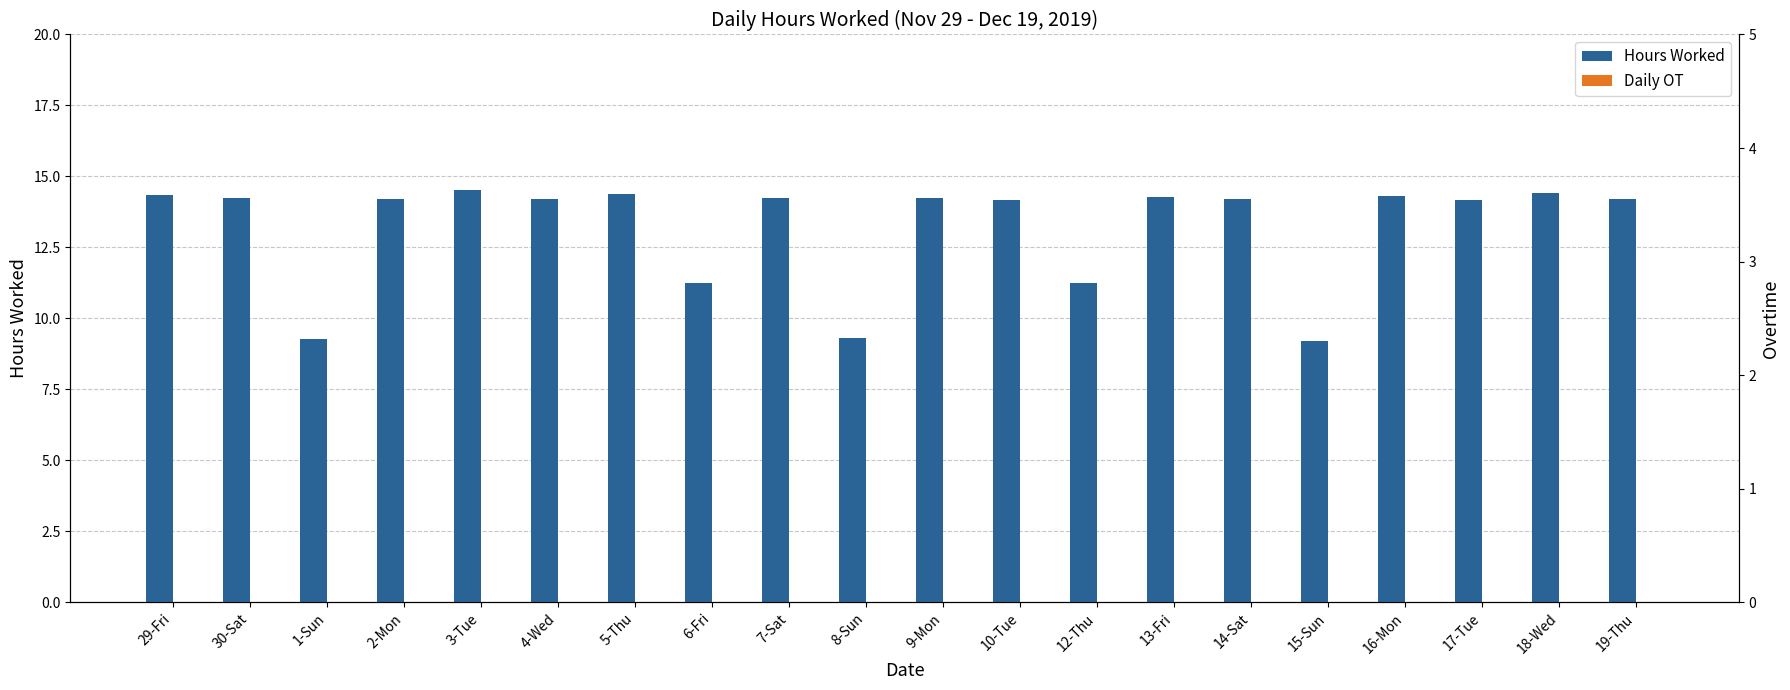

Reading left to right, extract all data points from this chart.

Hours Worked: 14.3	14.2	9.3	14.2	14.5	14.2	14.4	11.3	14.2	9.3	14.2	14.2	11.2	14.3	14.2	9.2	14.3	14.2	14.4	14.2
Daily OT: 0.0	0.0	0.0	0.0	0.0	0.0	0.0	0.0	0.0	0.0	0.0	0.0	0.0	0.0	0.0	0.0	0.0	0.0	0.0	0.0